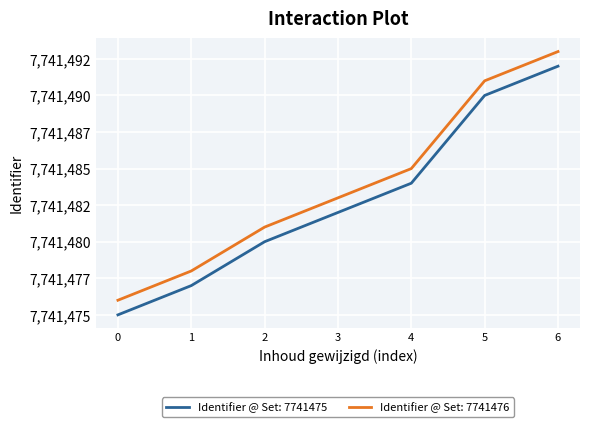

Reading right to left, what are all the values shown in this chart?

7741475: 7741492	7741490	7741484	7741482	7741480	7741477	7741475
Identifier: 7741493	7741491	7741485	7741483	7741481	7741478	7741476